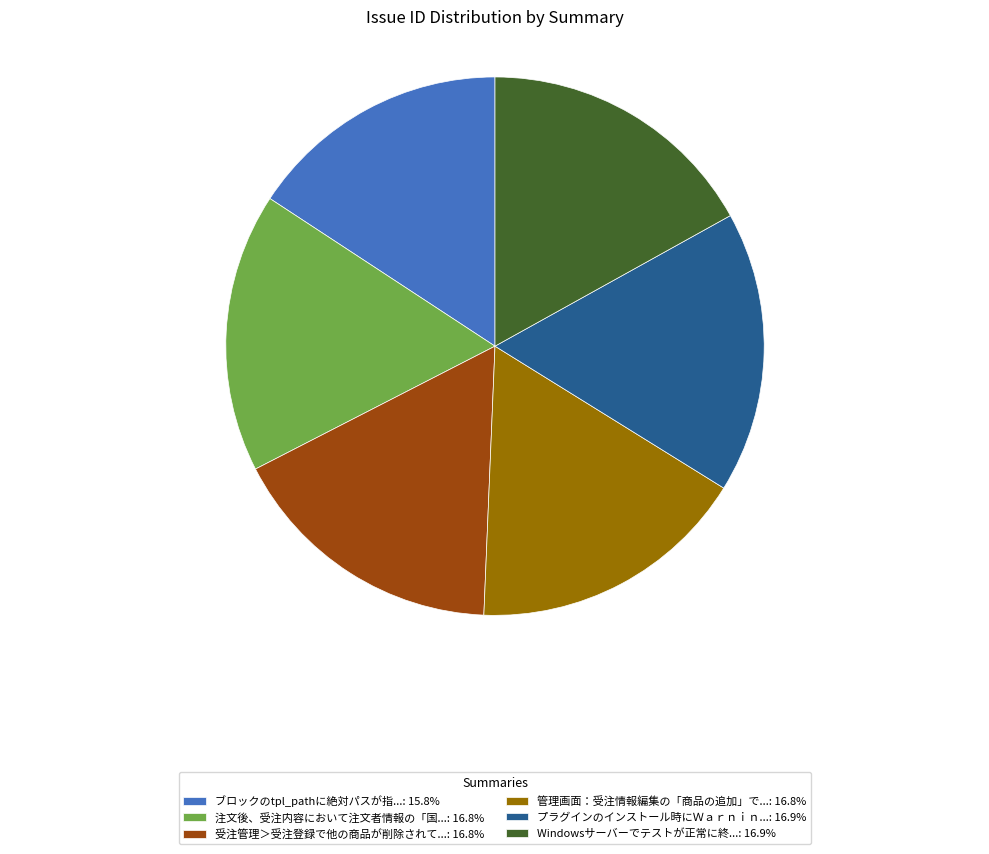

Combined, do Windowsサーバーでテストが正常に終...: 16.9% and 管理画面：受注情報編集の「商品の追加」で...: 16.8% account for over 50%?

No